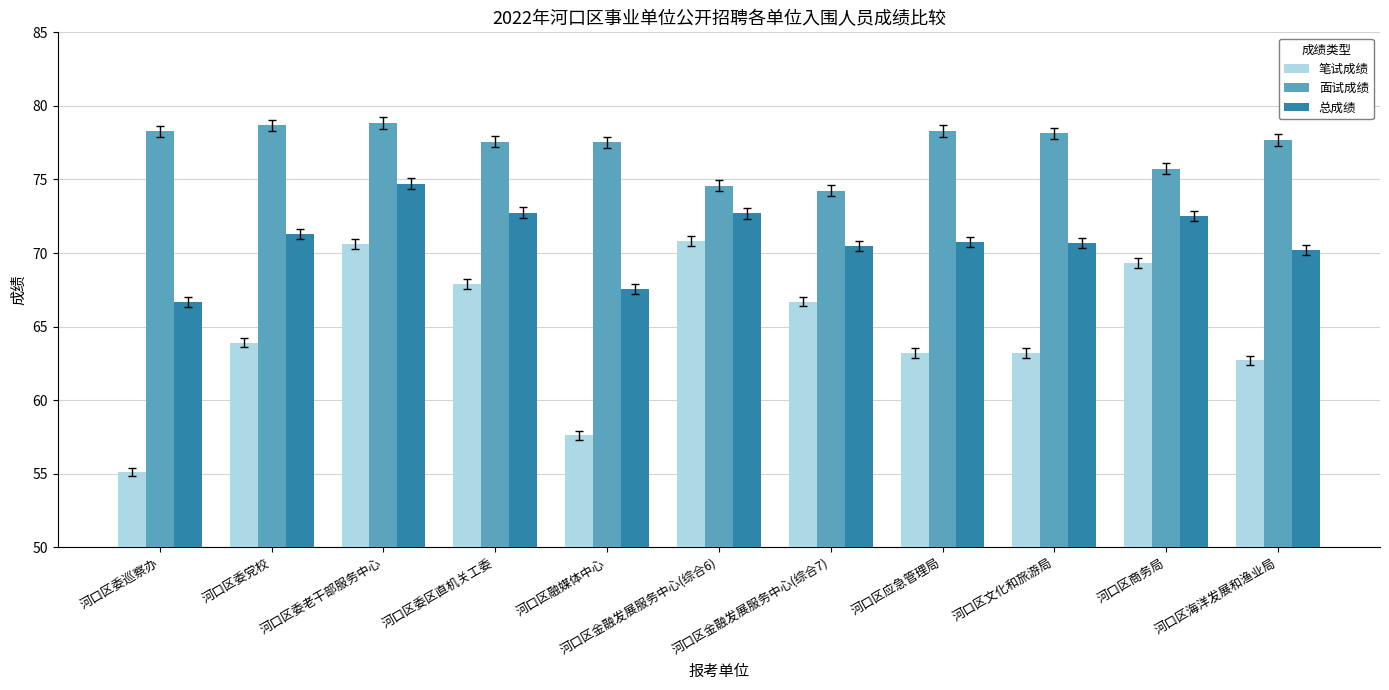

What is the sum of all 面试成绩 values?

849.5